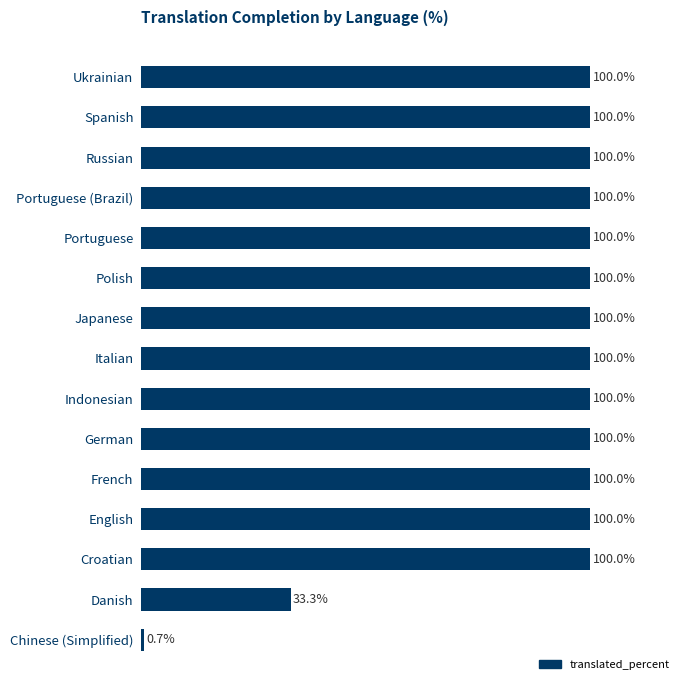

Which has a higher value, Italian or Danish?

Italian